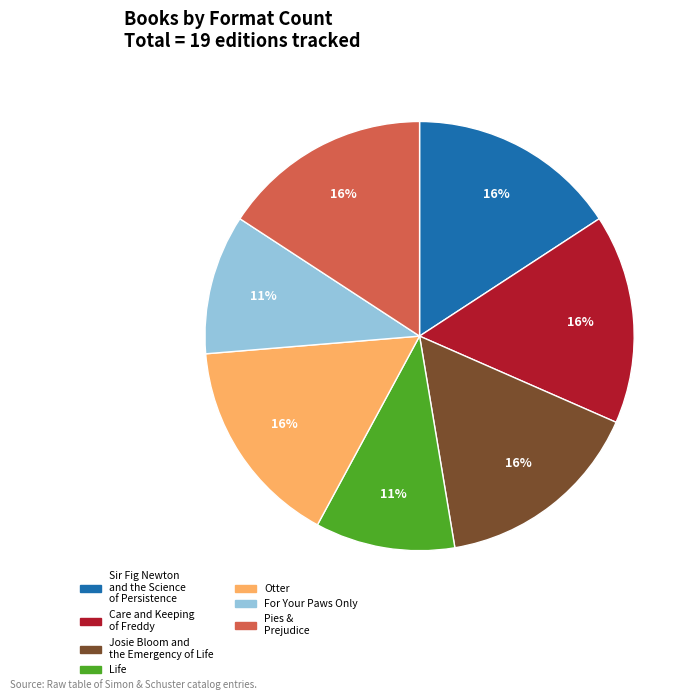

Count the number of slices in the pie.

7